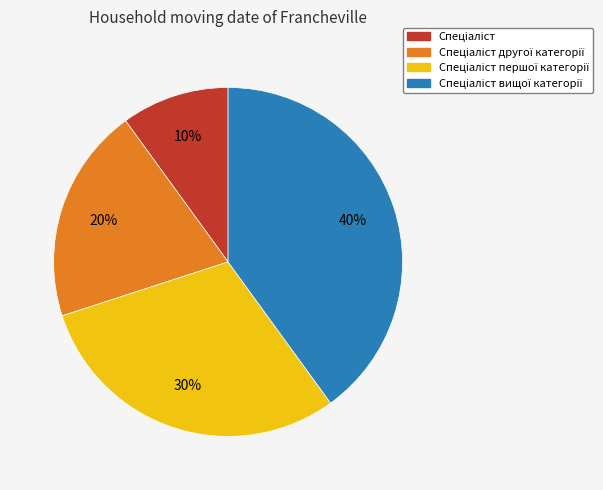

To the nearest percent, what is the average slice percentage?

25%